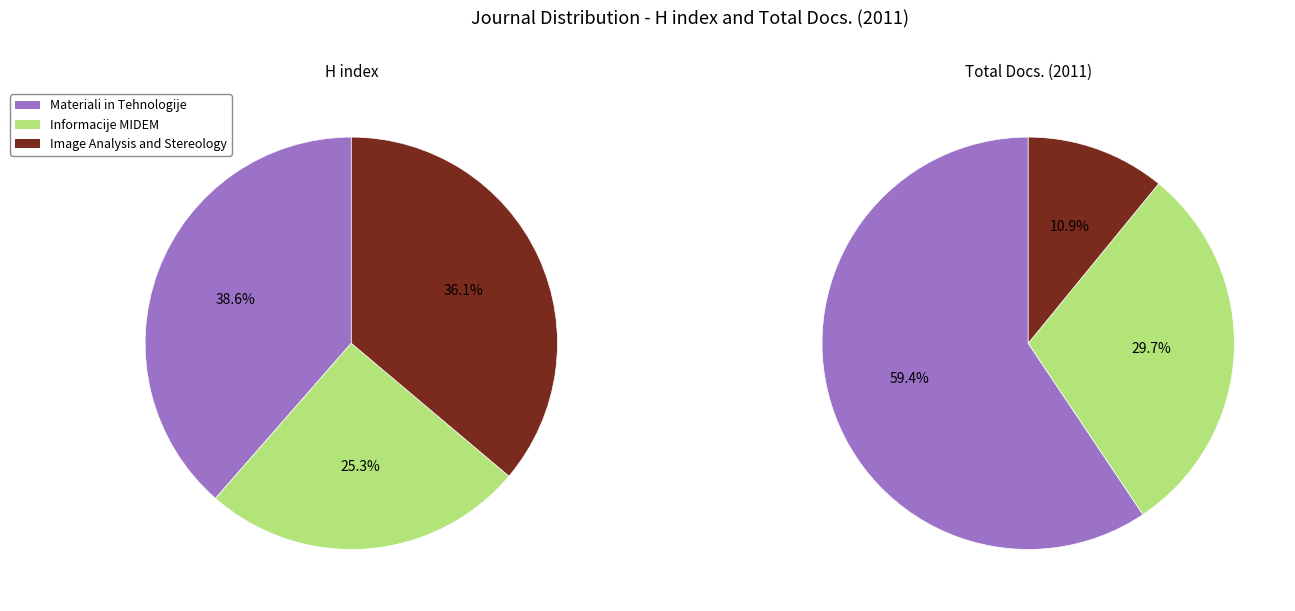

Rank the series by their maximum value, from lowest to highest.

H index, Total Docs. (2011)